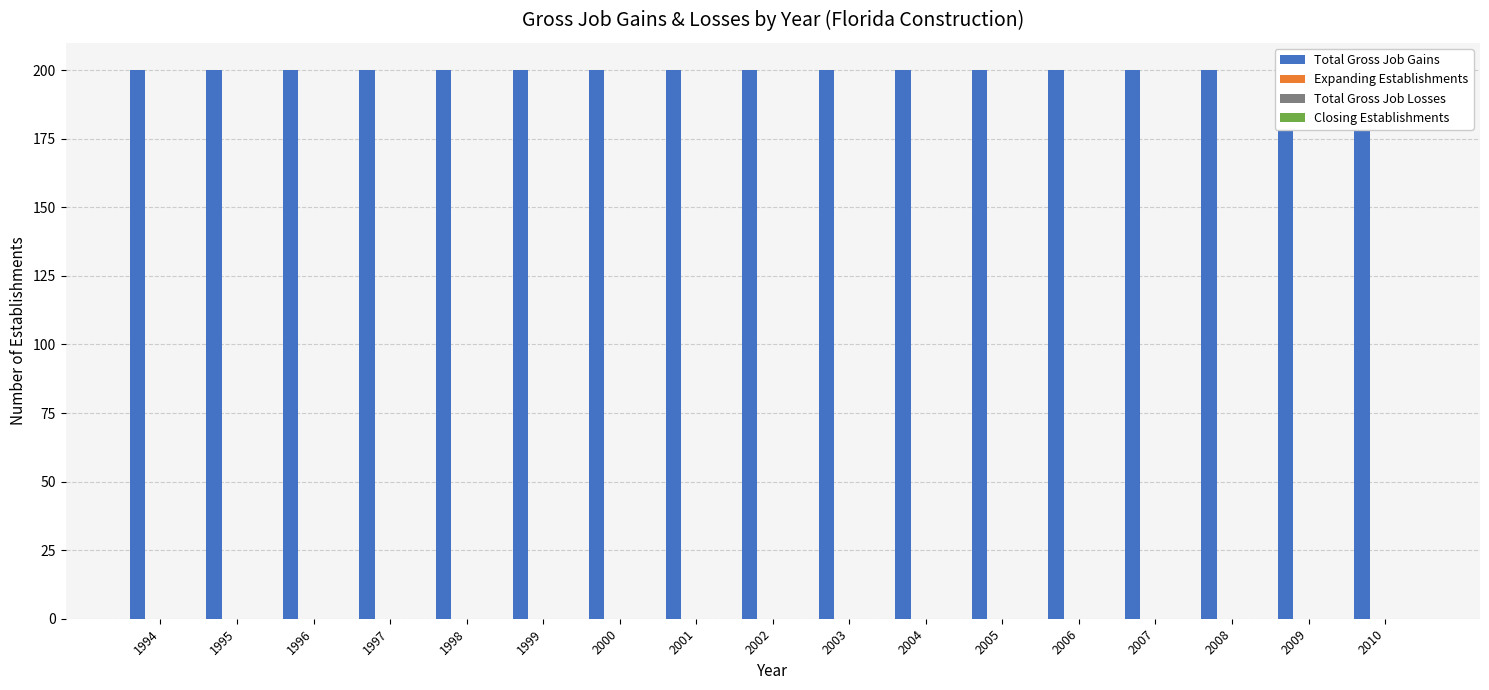

Which category has the lowest value across all series?

1994